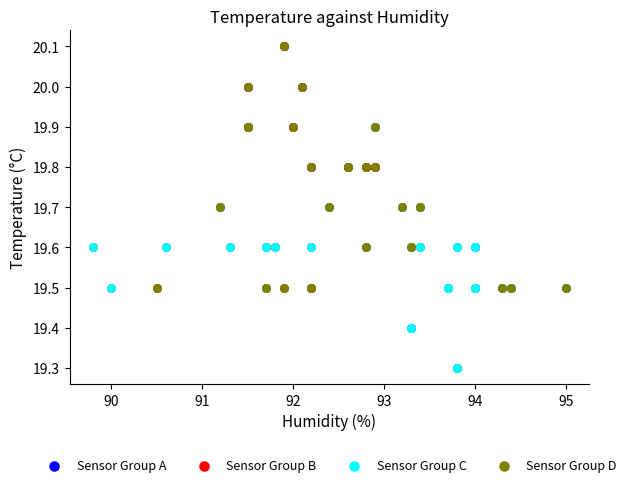

Which series has the widest spread of Y values?

Sensor Group A